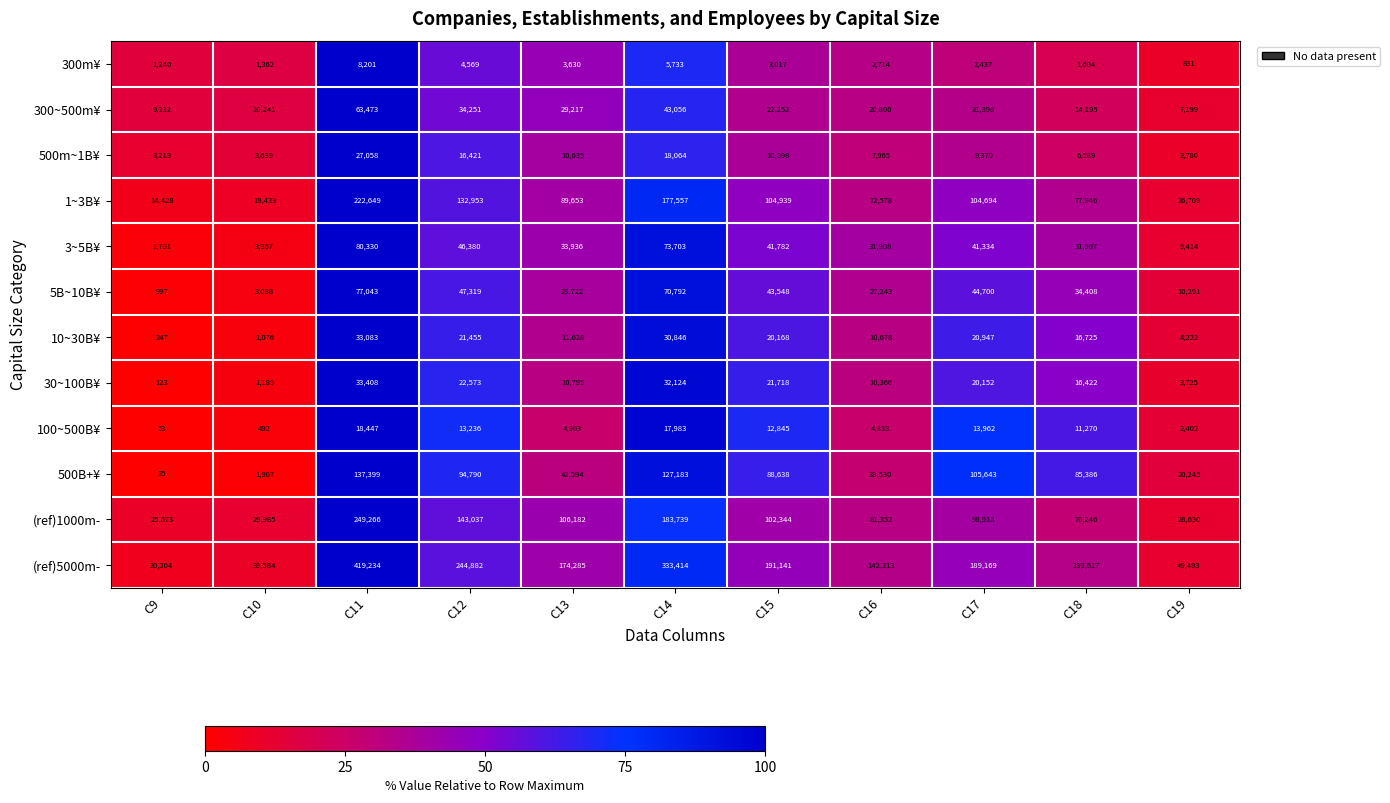

What is the maximum value shown in the chart?

419234